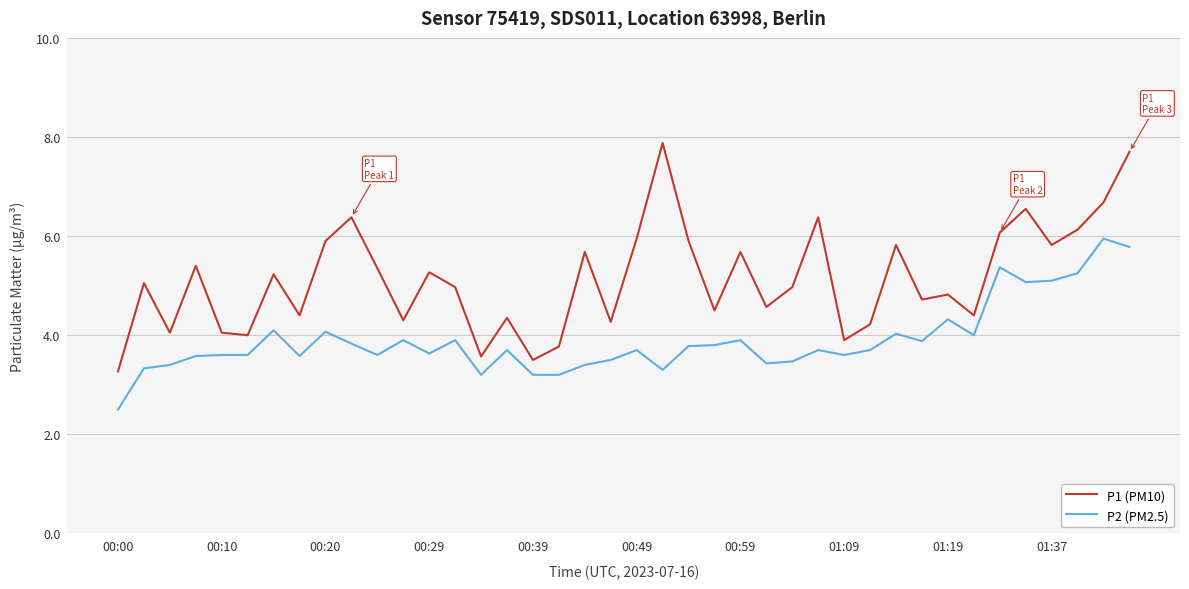

Which series has the largest total across all categories?

P1 (PM10)